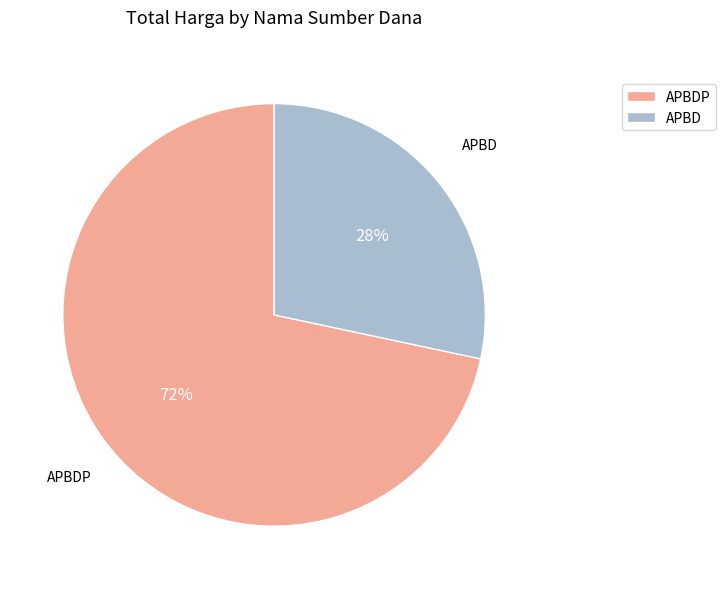

Combined, do APBDP and APBD account for over 50%?

Yes